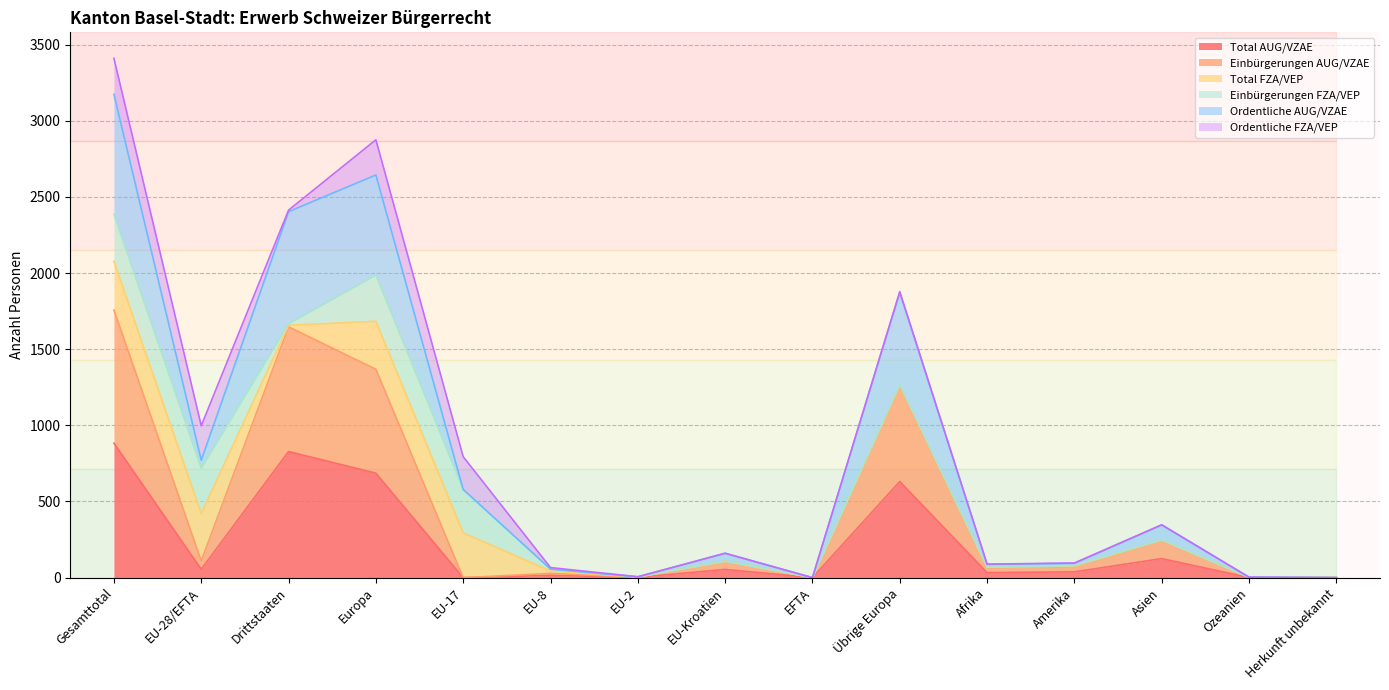

True or false: Total AUG/VZAE has a value of 1168 at Drittstaaten.

False